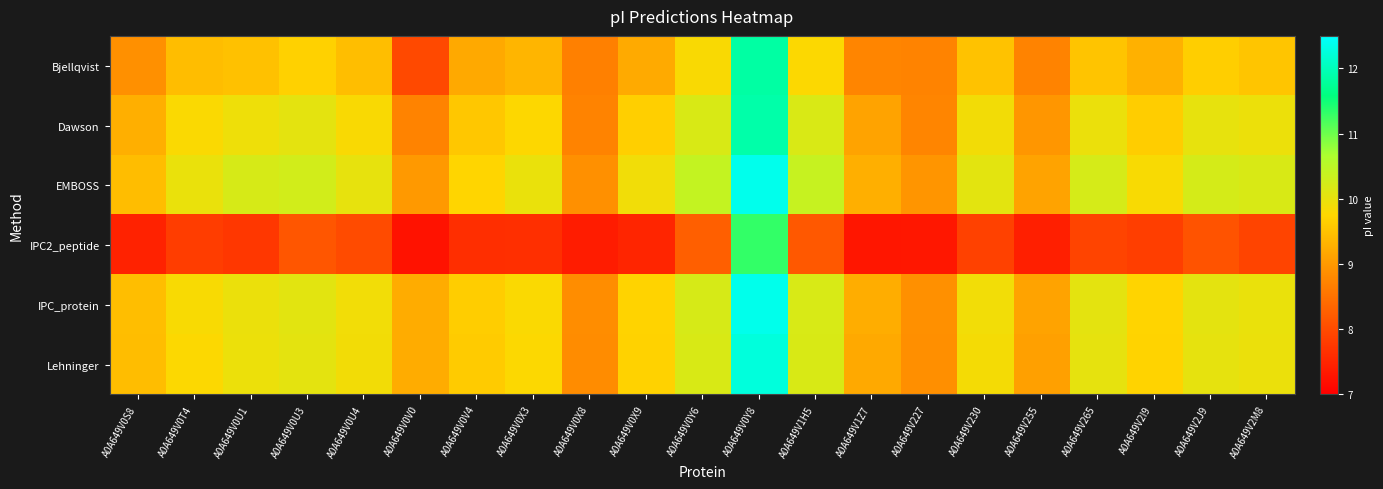

What is the smallest value displayed?

7.2